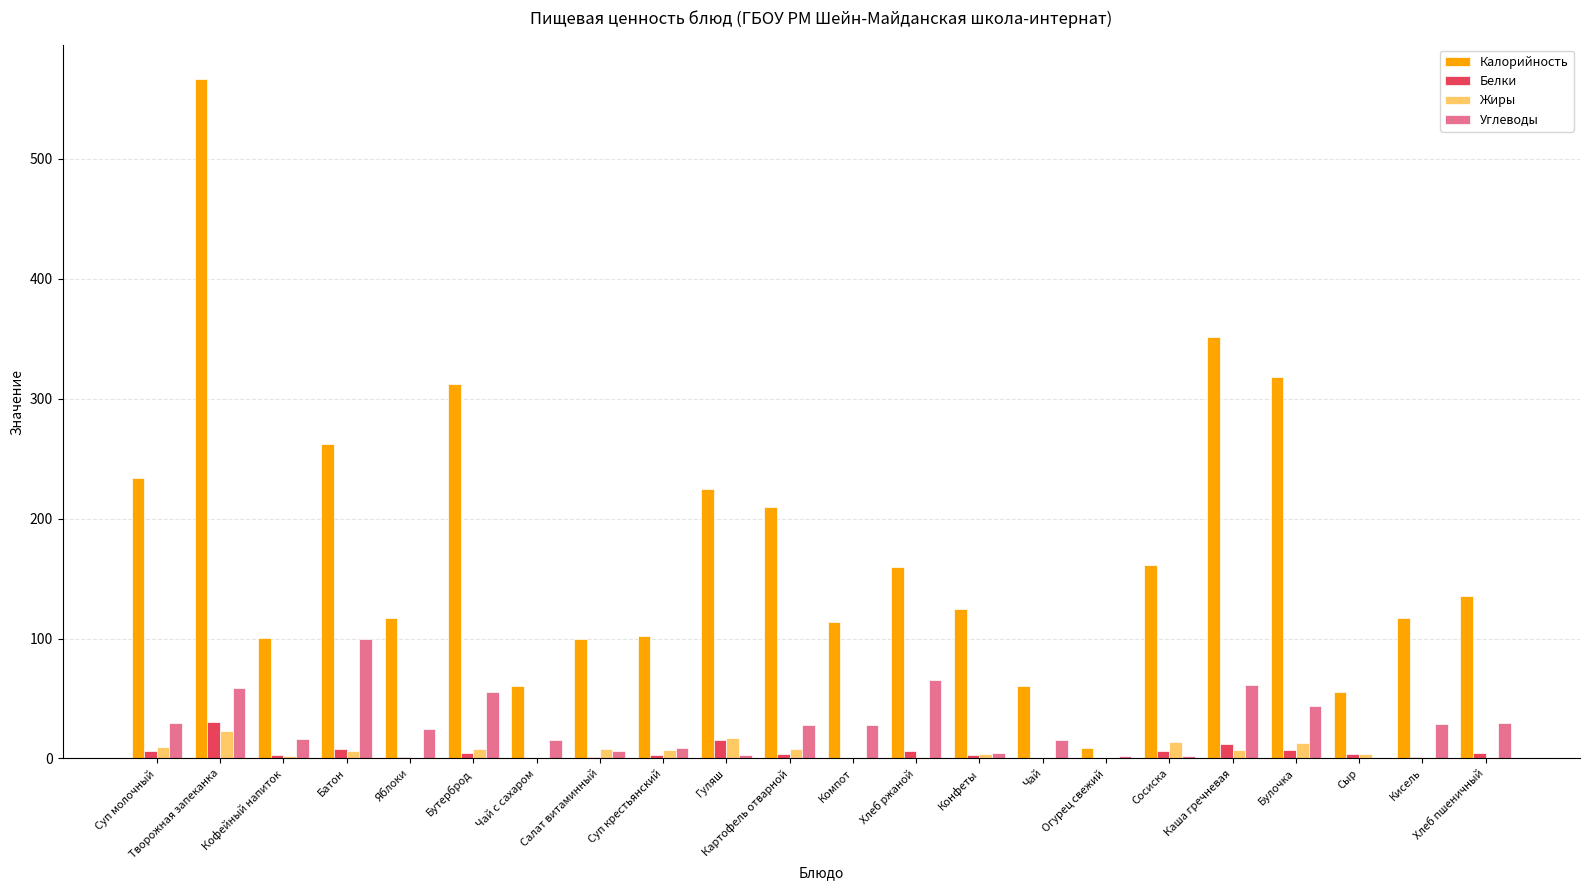

How many distinct data groups are displayed?

4